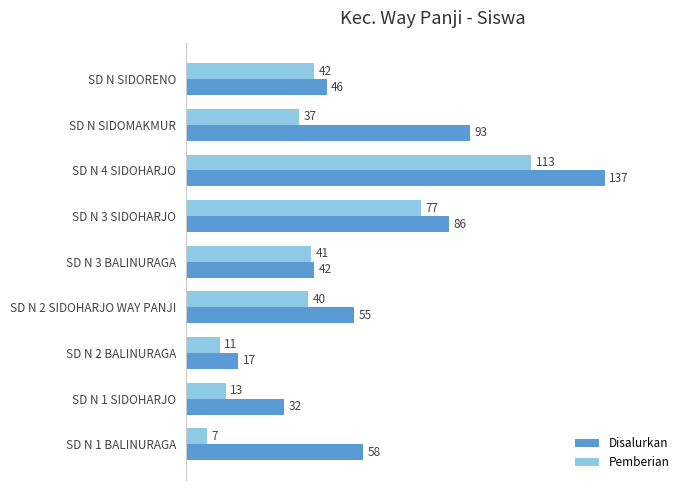

At which label is Disalurkan closest to 77?

SD N 3 SIDOHARJO